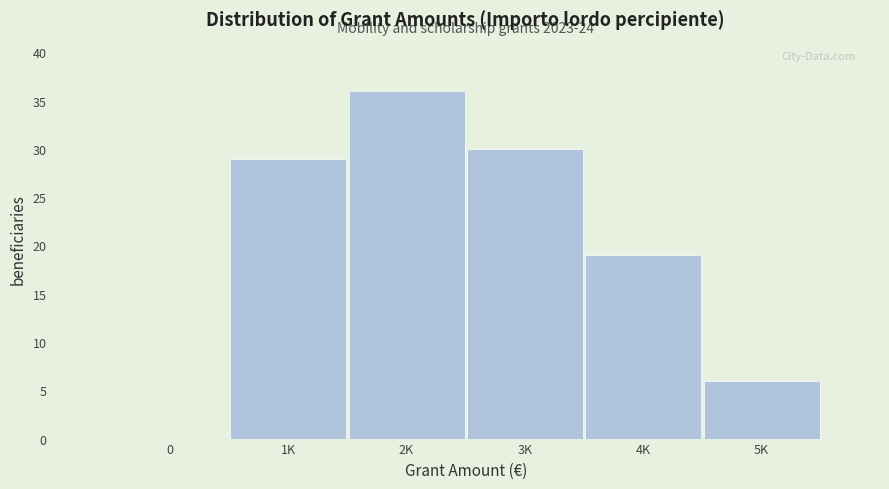

Reading left to right, what are all the values shown in this chart?

0=0	1K=29	2K=36	3K=30	4K=19	5K=6